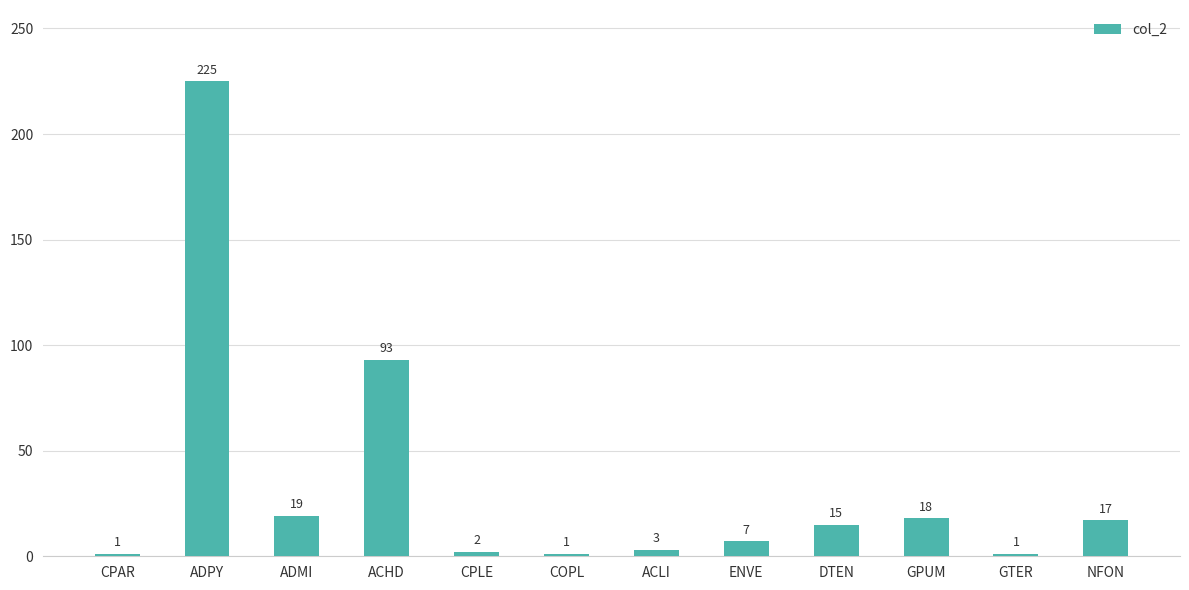

Reading left to right, list all the values displayed in this chart.

CPAR=1	ADPY=225	ADMI=19	ACHD=93	CPLE=2	COPL=1	ACLI=3	ENVE=7	DTEN=15	GPUM=18	GTER=1	NFON=17